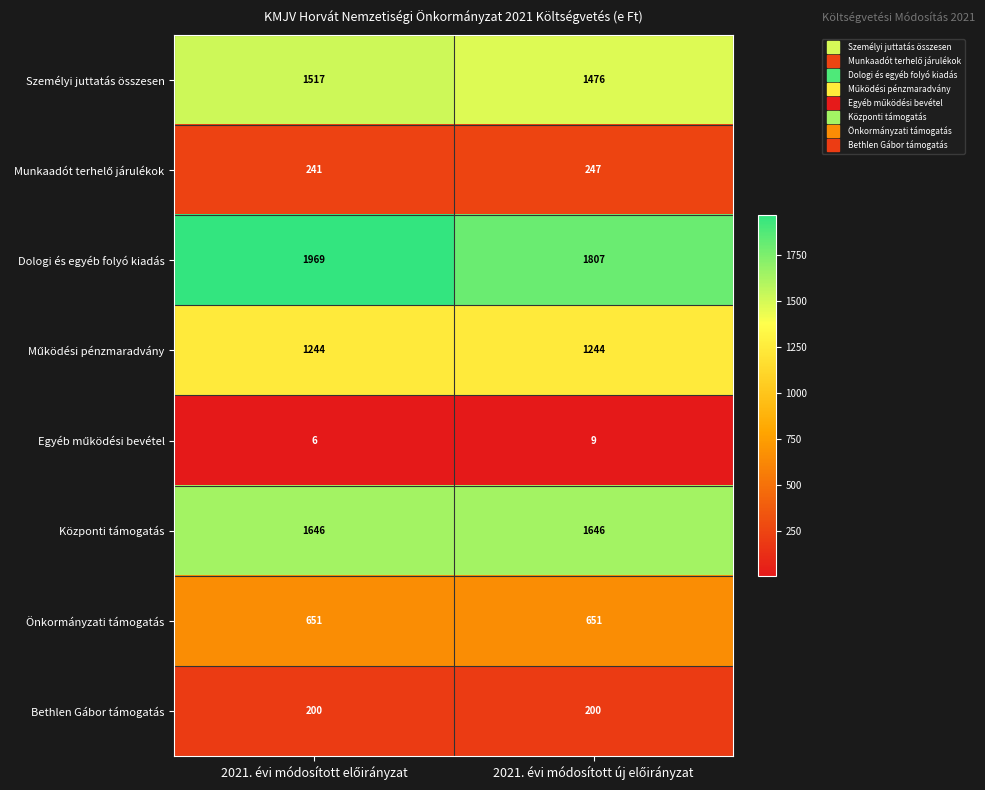

What is the minimum value for Dologi és egyéb folyó kiadás?

1807